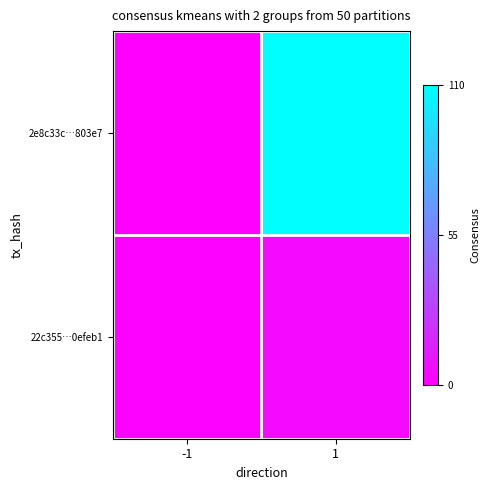

Which series has the largest total across all categories?

2e8c33c…803e7